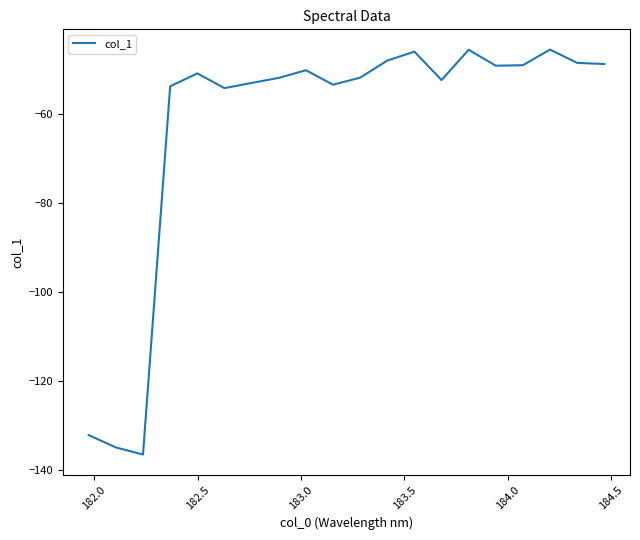

What is the greatest value displayed?

-45.6